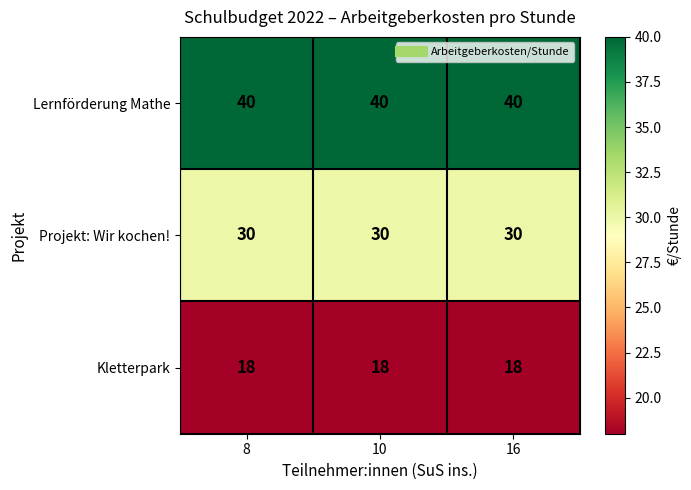

What is the spread (max minus min) of values at 8?

22